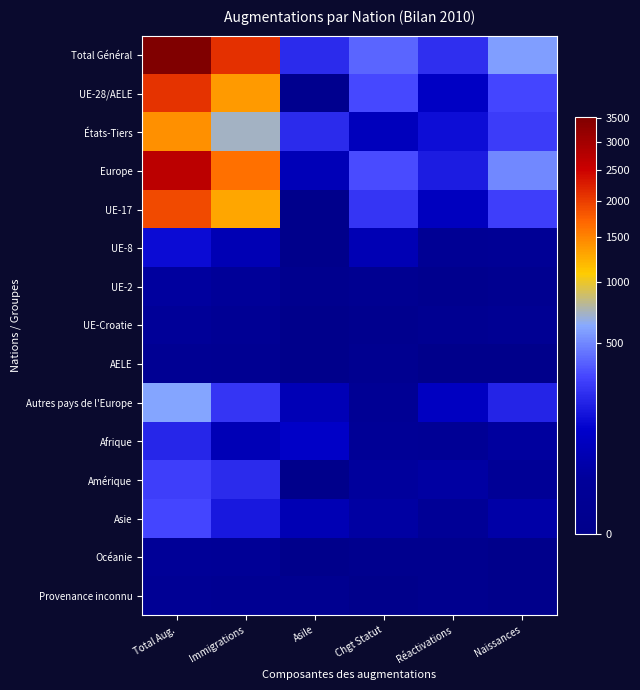

How many data points does each series have?

6